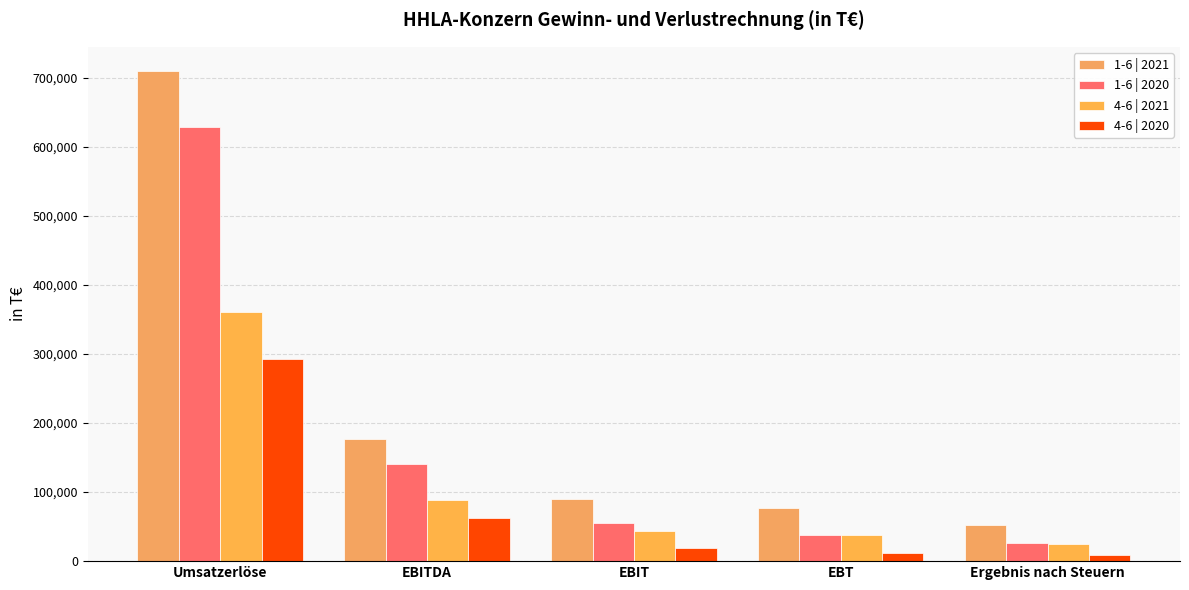

What position from the left is EBITDA?

2